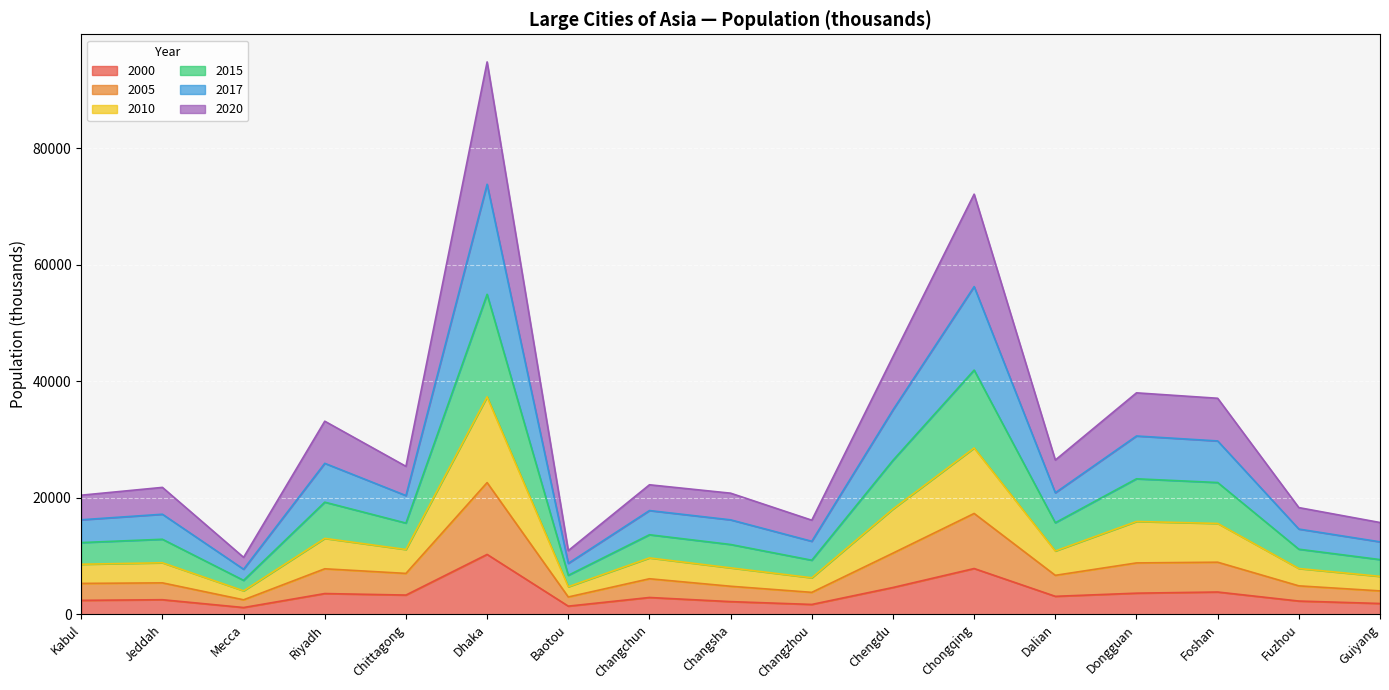

Which series changed the most between Kabul and Guiyang?

2017